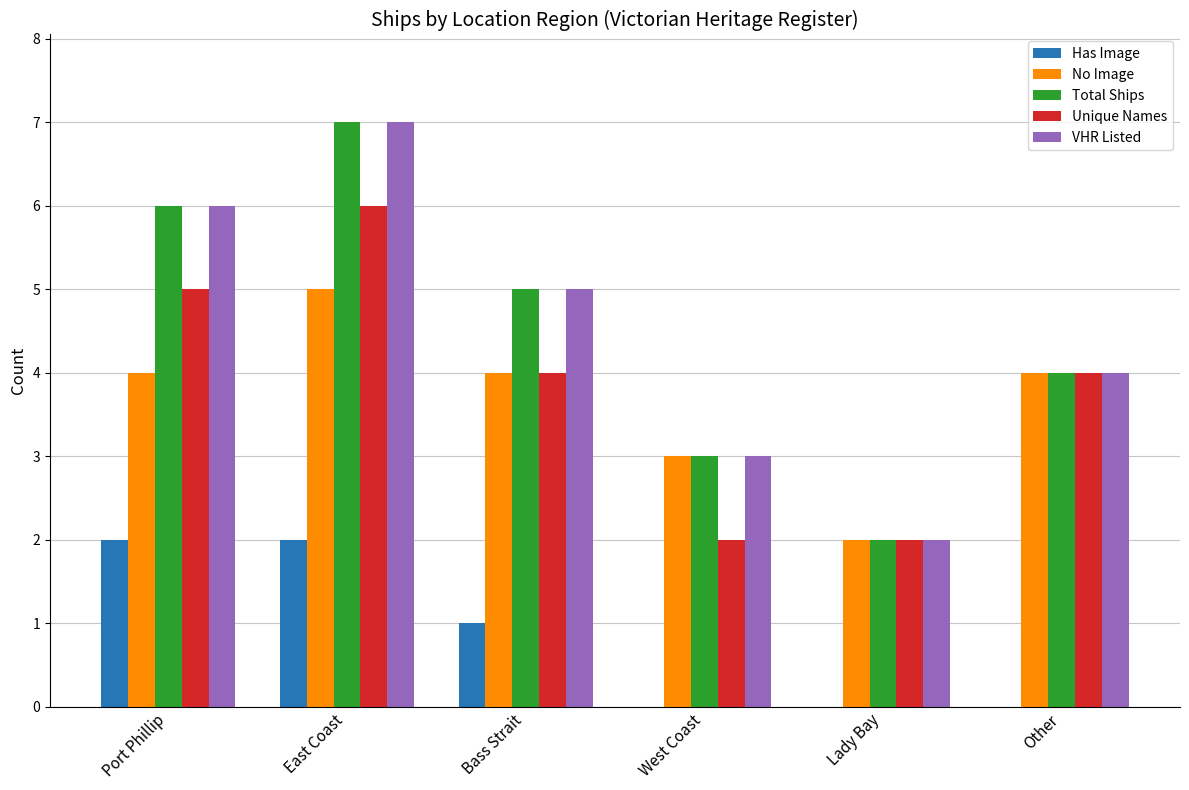

At which label is No Image closest to 3?

West Coast